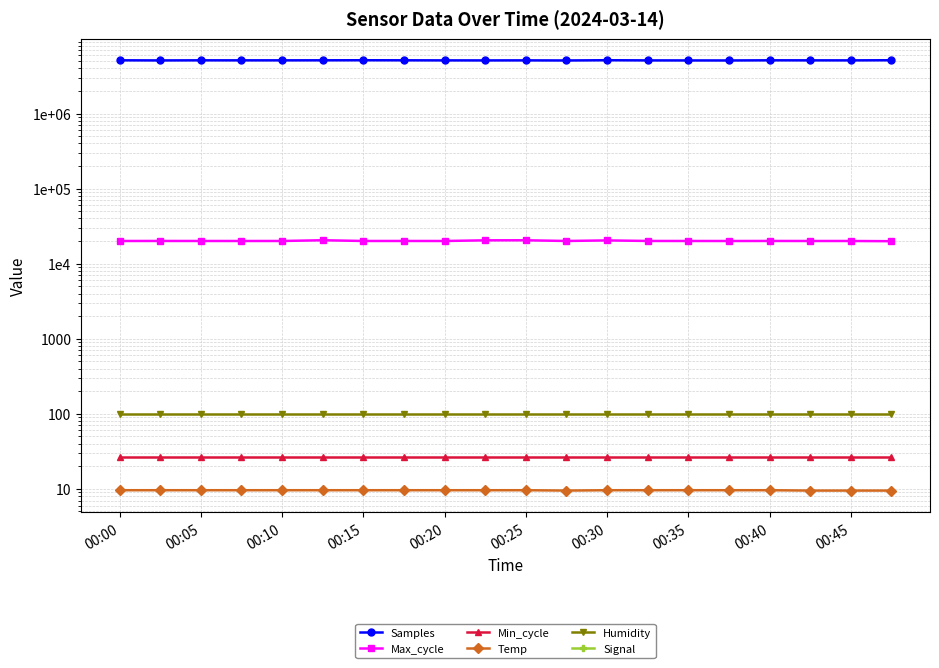

The value of Samples at 00:25 is 5113796.0. True or false?

True